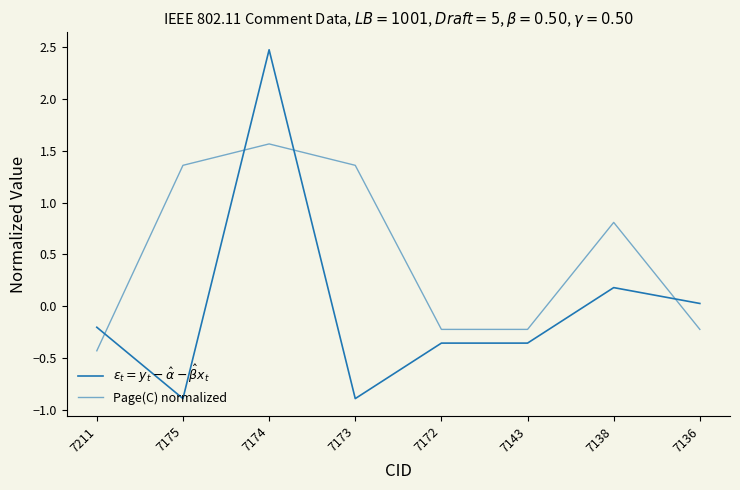

Rank the series by their average value, from lowest to highest.

$\varepsilon_t = y_t - \hat{\alpha} - \hat{\beta}x_t$, Page(C) normalized